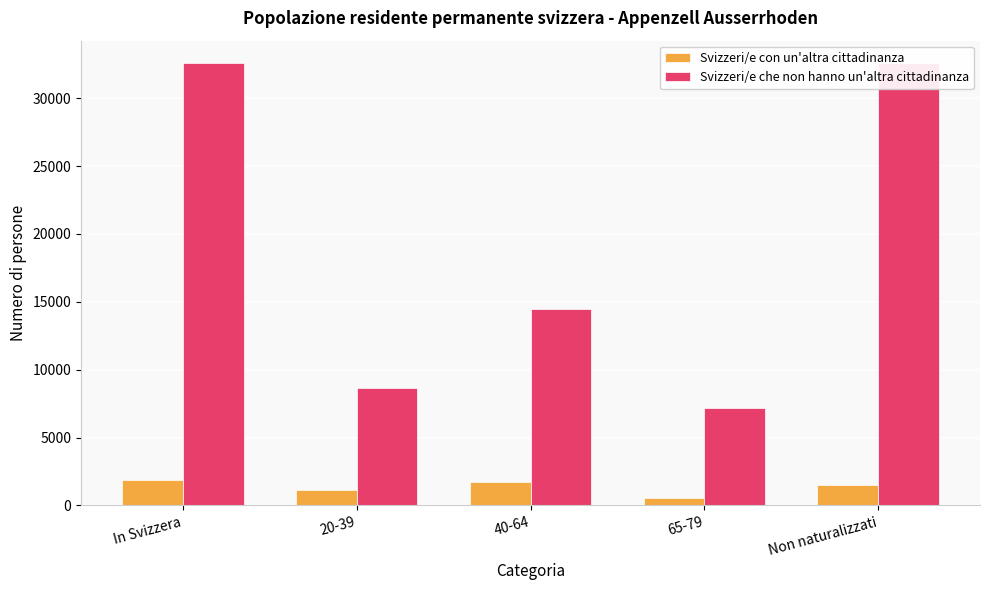

What position from the right is 65-79?

2